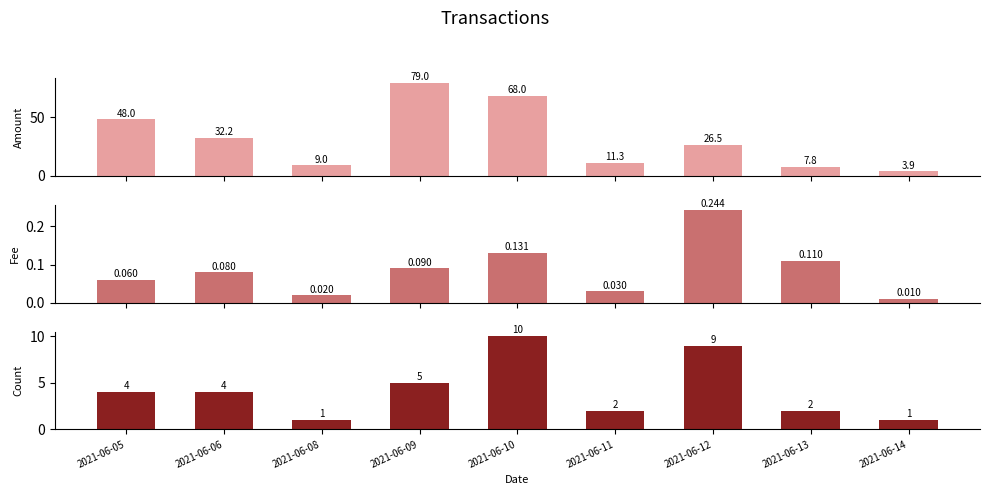

What is the value of the Amount bar at the 6th from the left?

11.3